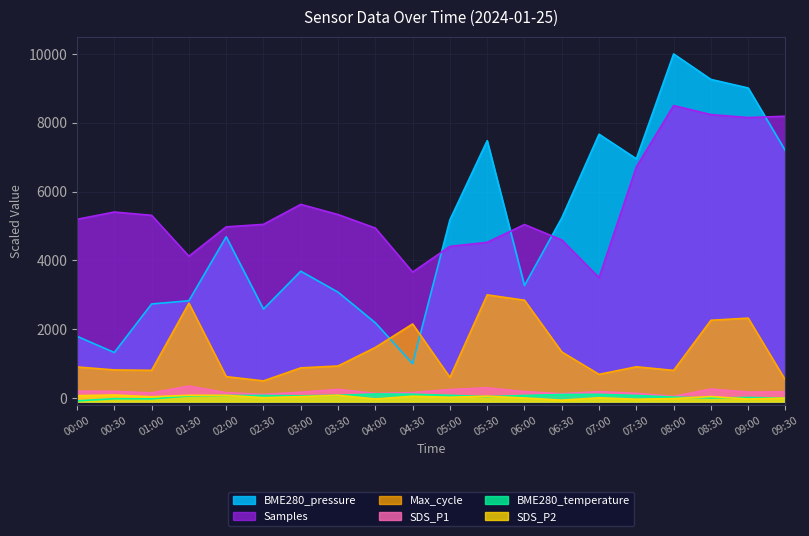

What is the highest value of the SDS_P1 series?

350.0